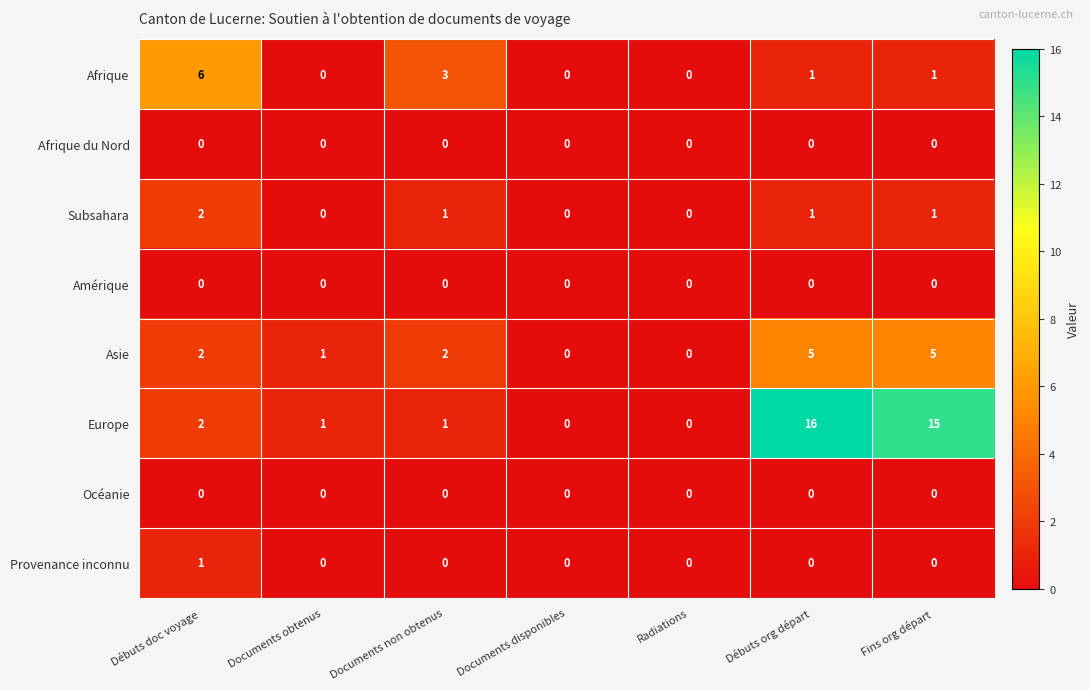

Which series has the largest range (max minus min)?

Europe